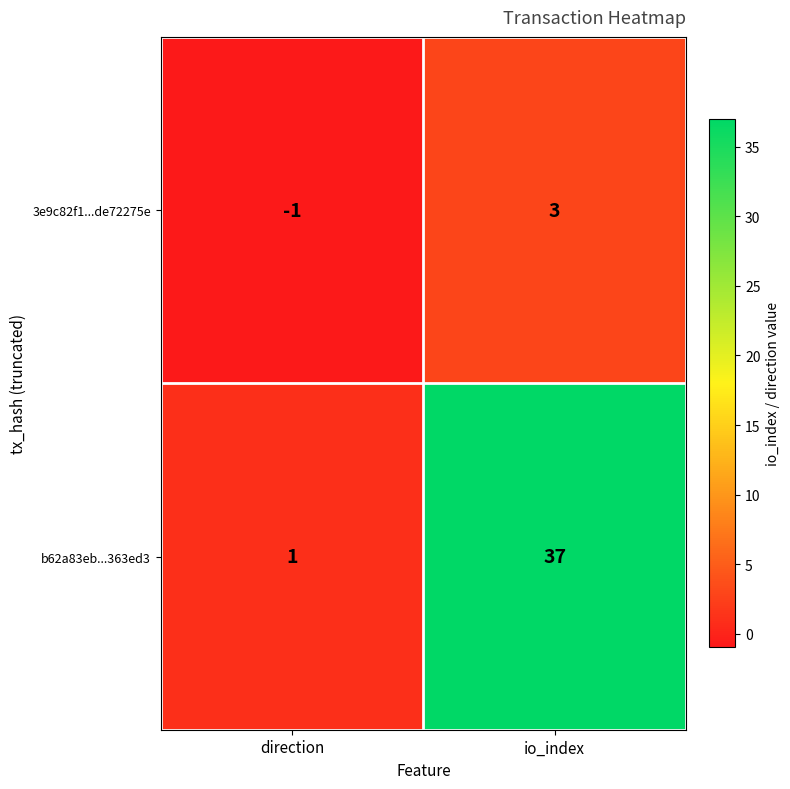

Which series has the widest spread of values?

b62a83eb...363ed3